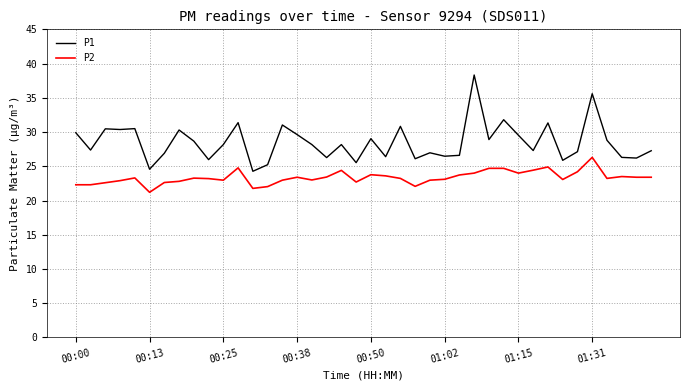

Which series has the largest total across all categories?

P1